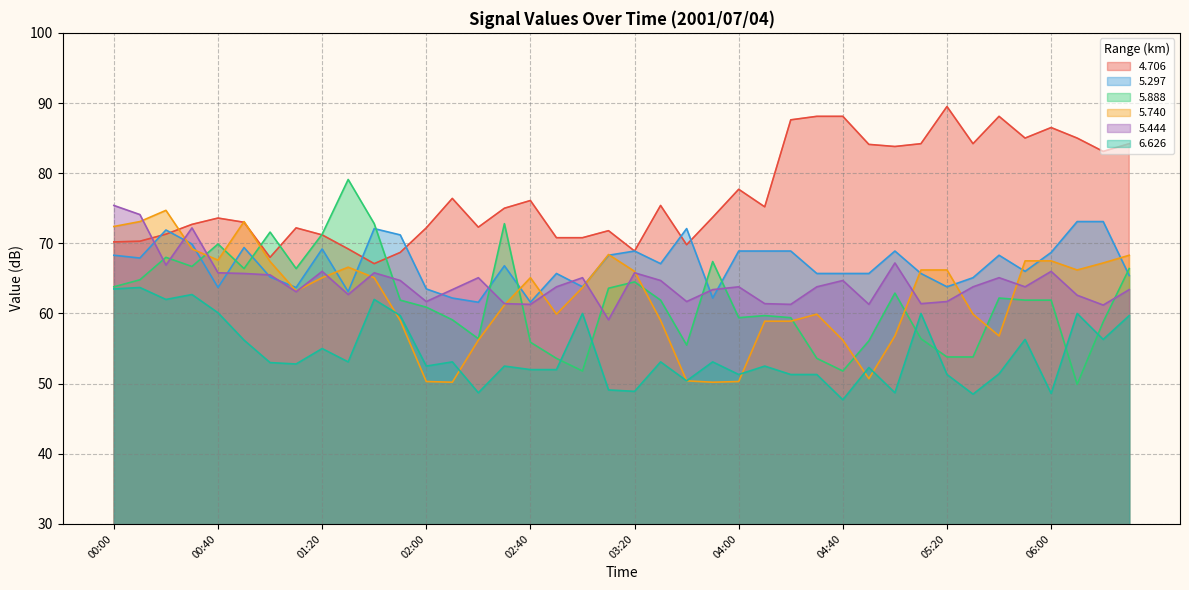

Where do 5.444 and 5.297 first cross each other?

00:10 and 00:20